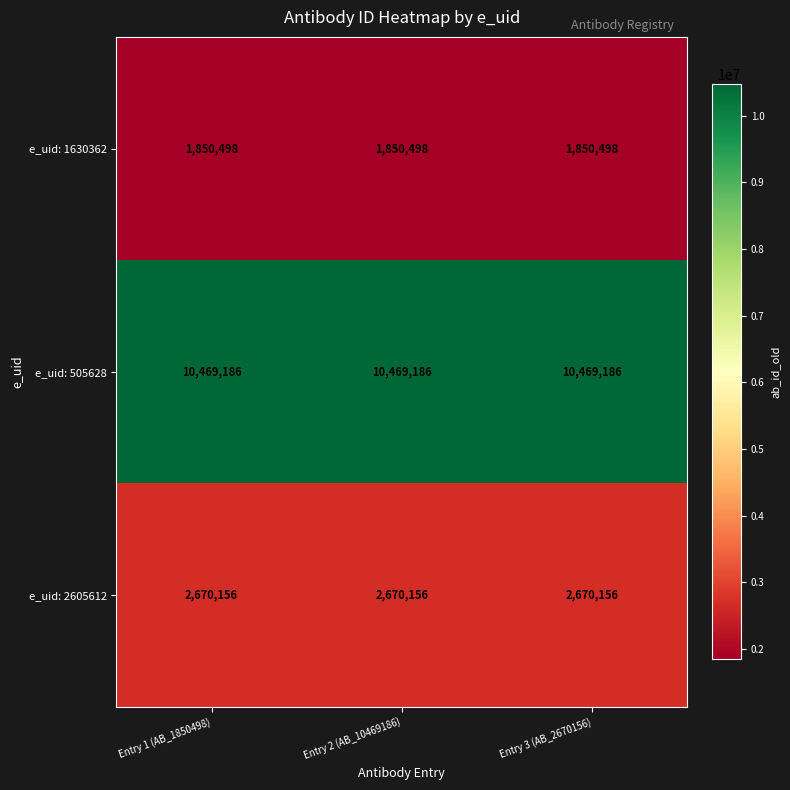

What is the difference between the highest and lowest values at Entry 2 (AB_10469186)?

8618688